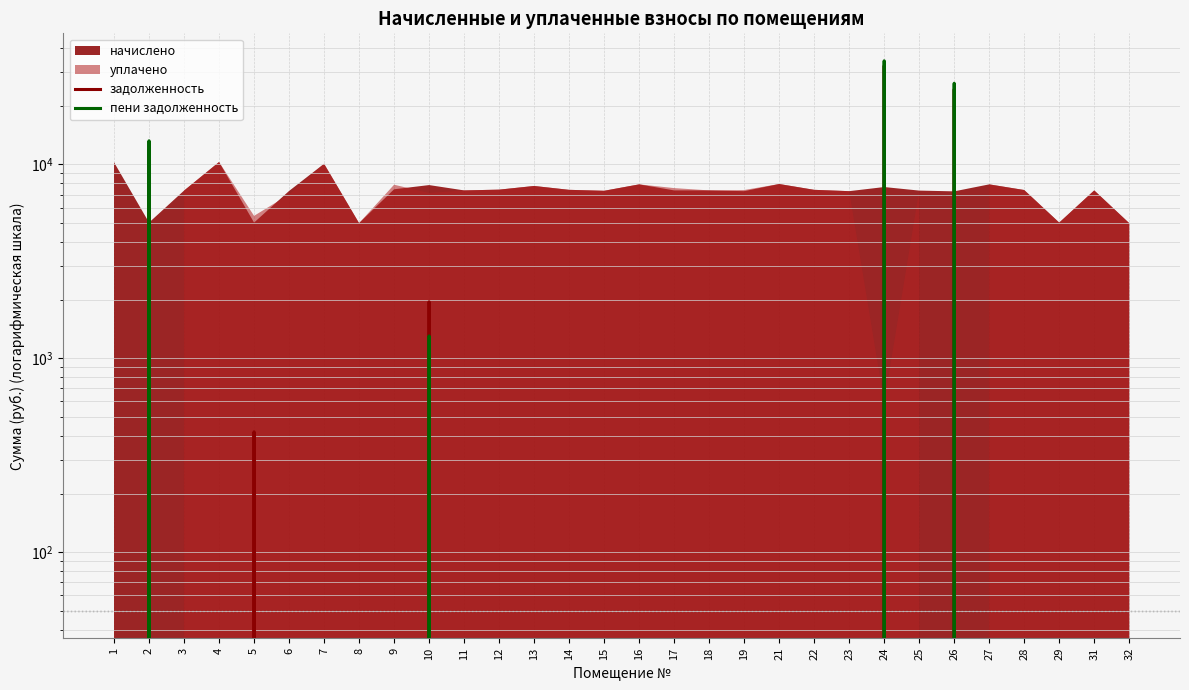

Does the chart have visible grid lines?

Yes